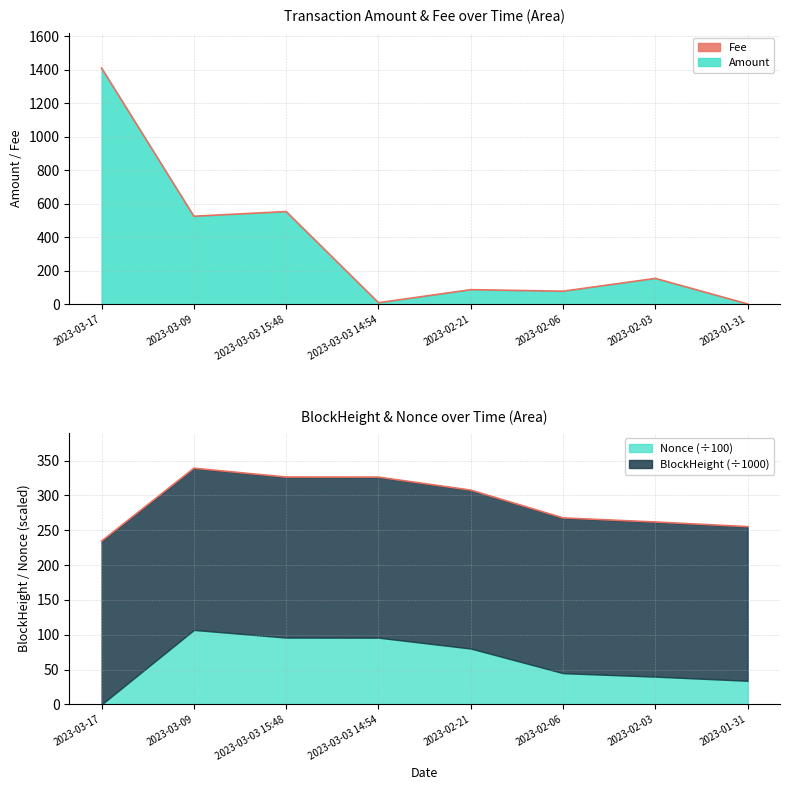

Which category has the highest value across all series?

2023-03-17